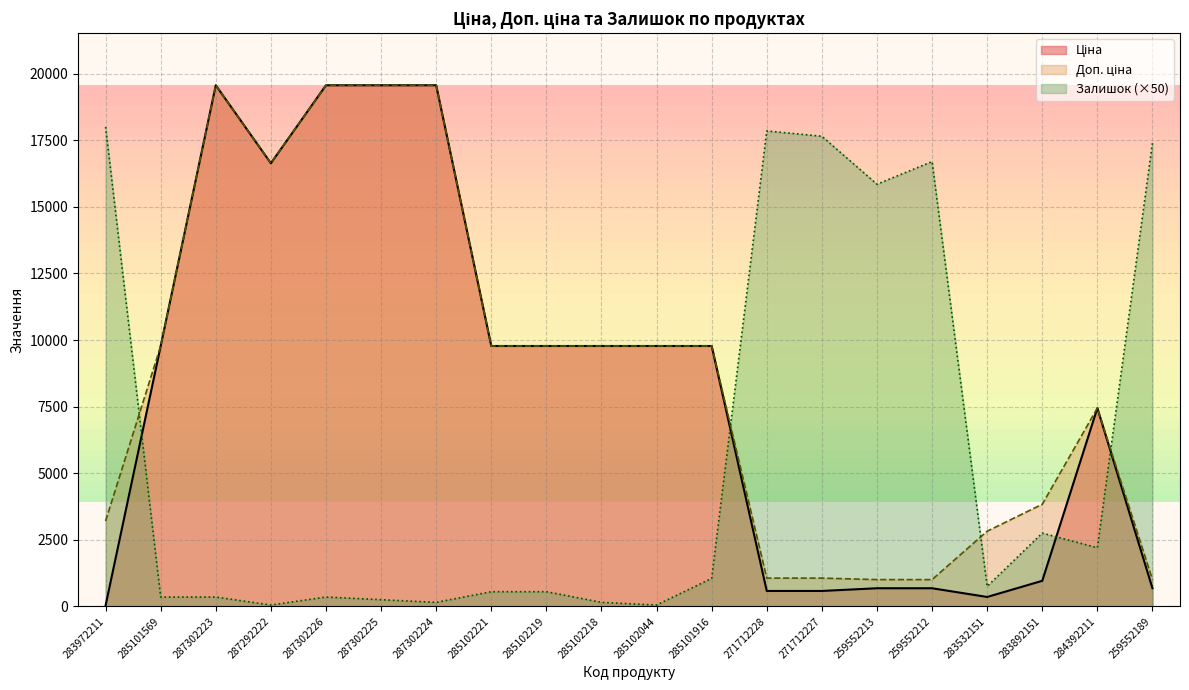

What is the label of the 10th point from the left?

285102218